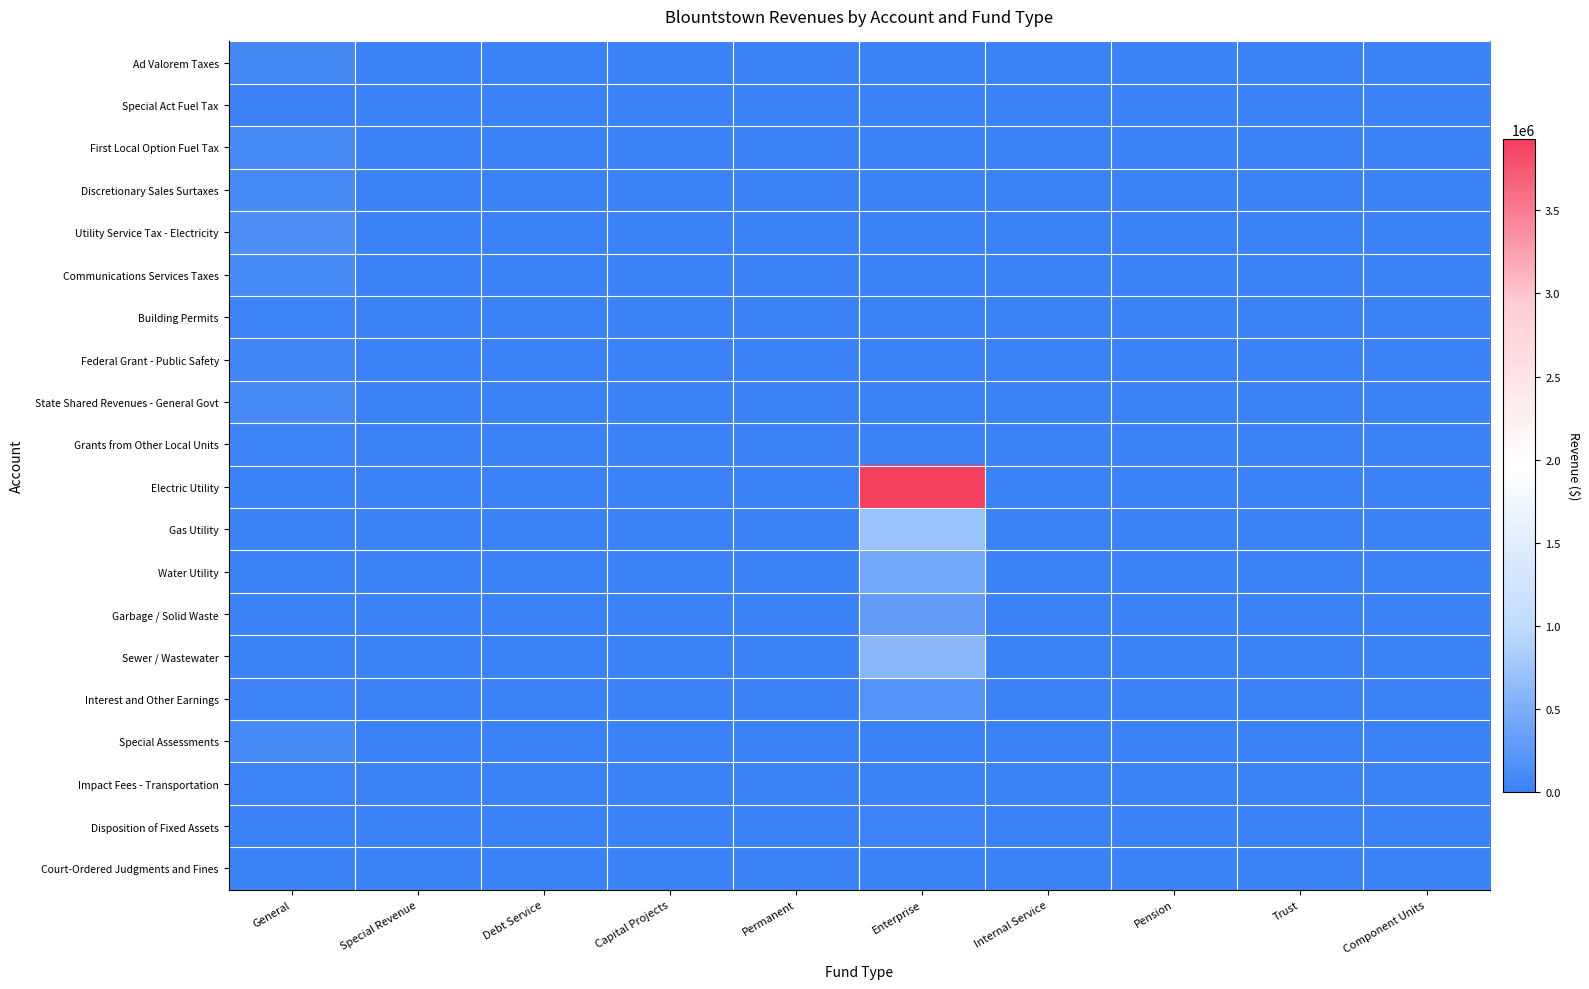

Rank the series at Special Revenue from highest to lowest value.

Ad Valorem Taxes, Special Act Fuel Tax, First Local Option Fuel Tax, Discretionary Sales Surtaxes, Utility Service Tax - Electricity, Communications Services Taxes, Building Permits, Federal Grant - Public Safety, State Shared Revenues - General Govt, Grants from Other Local Units, Electric Utility, Gas Utility, Water Utility, Garbage / Solid Waste, Sewer / Wastewater, Interest and Other Earnings, Special Assessments, Impact Fees - Transportation, Disposition of Fixed Assets, Court-Ordered Judgments and Fines